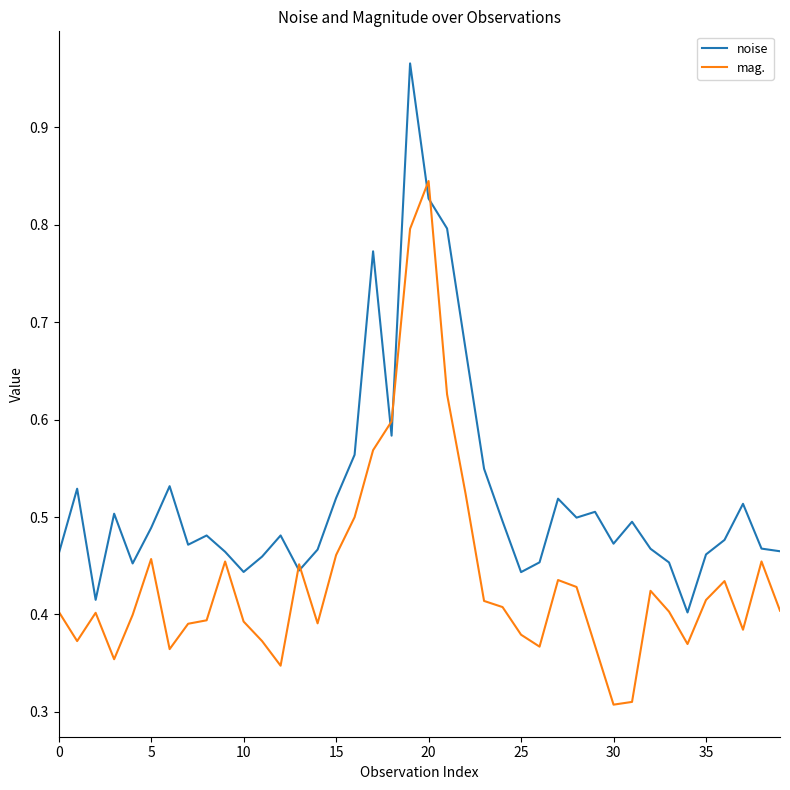

Rank the series by their average value, from lowest to highest.

mag., noise